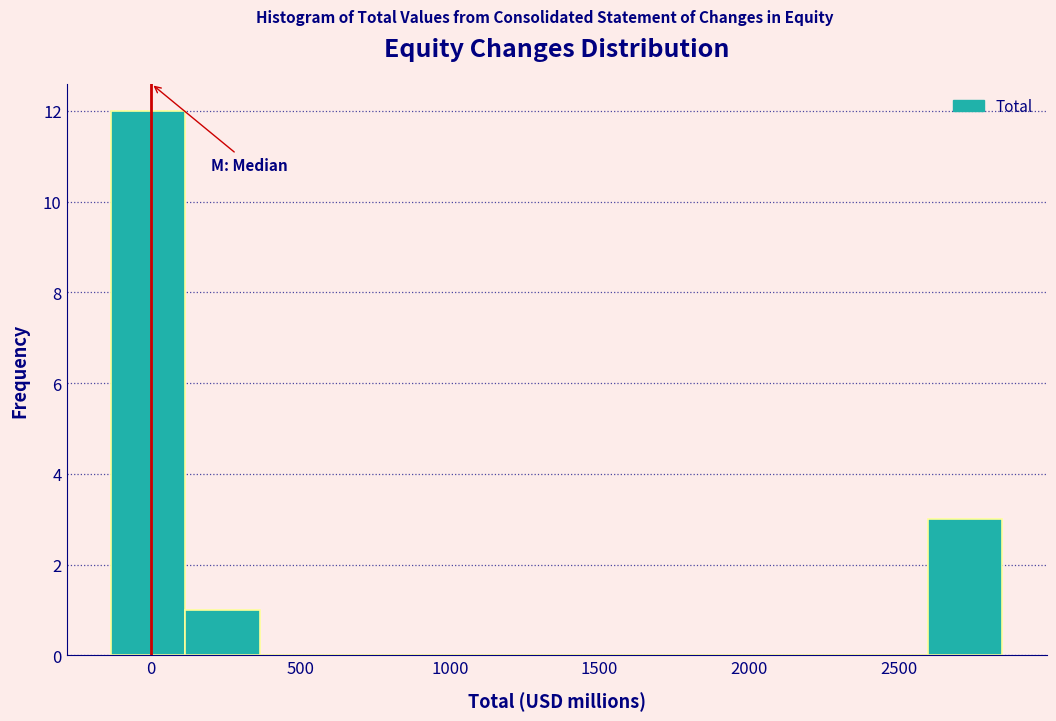

Reading left to right, transcribe this chart: for each bar, give the range it covers on the x-axis and its height. Neither the bar edges nor the heights are printed on the chart, so give them approximately, as read against the axes.

-150 to 100: 12
100 to 350: 1
350 to 600: 0
600 to 850: 0
850 to 1100: 0
1100 to 1350: 0
1350 to 1600: 0
1600 to 1850: 0
1850 to 2100: 0
2100 to 2350: 0
2350 to 2600: 0
2600 to 2850: 3